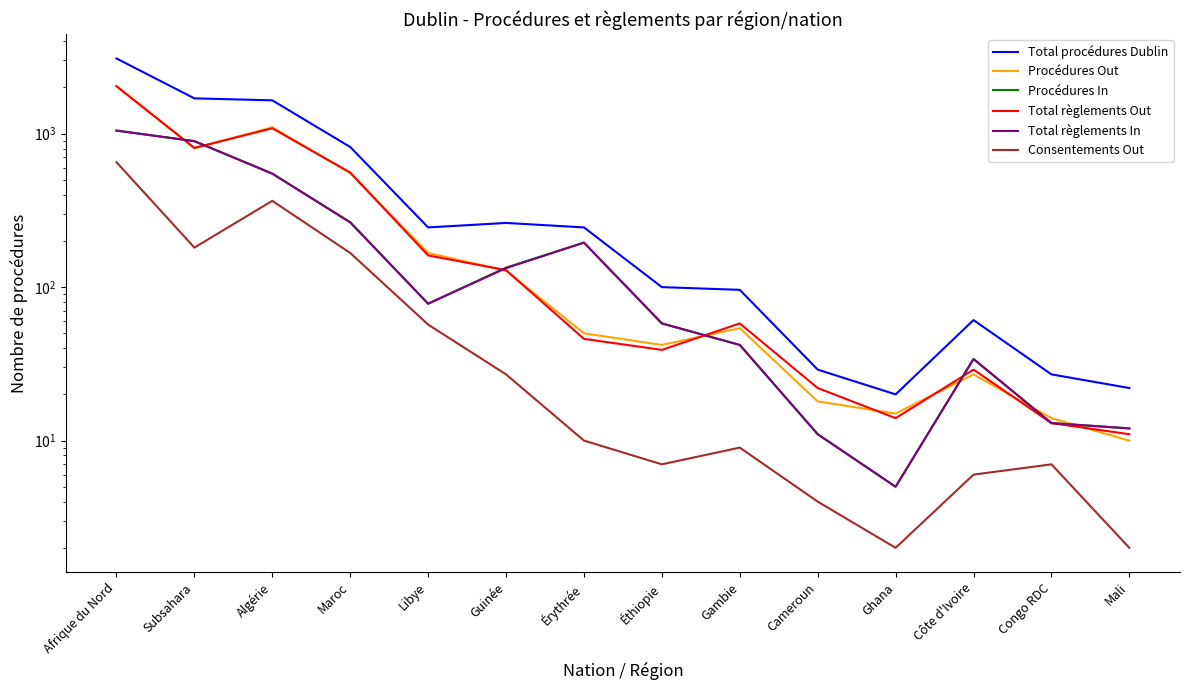

Which series has the widest spread of values?

Total procédures Dublin